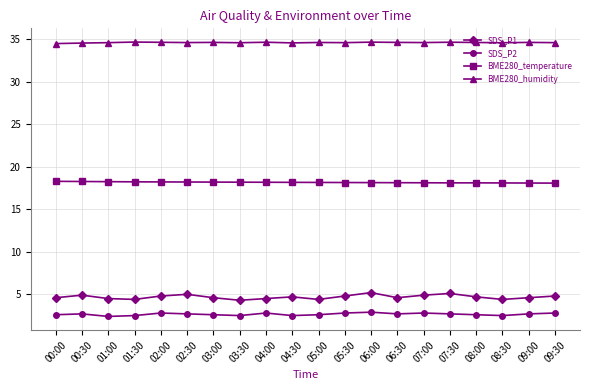

True or false: BME280_humidity has more than 2 points higher than both neighbors.

True